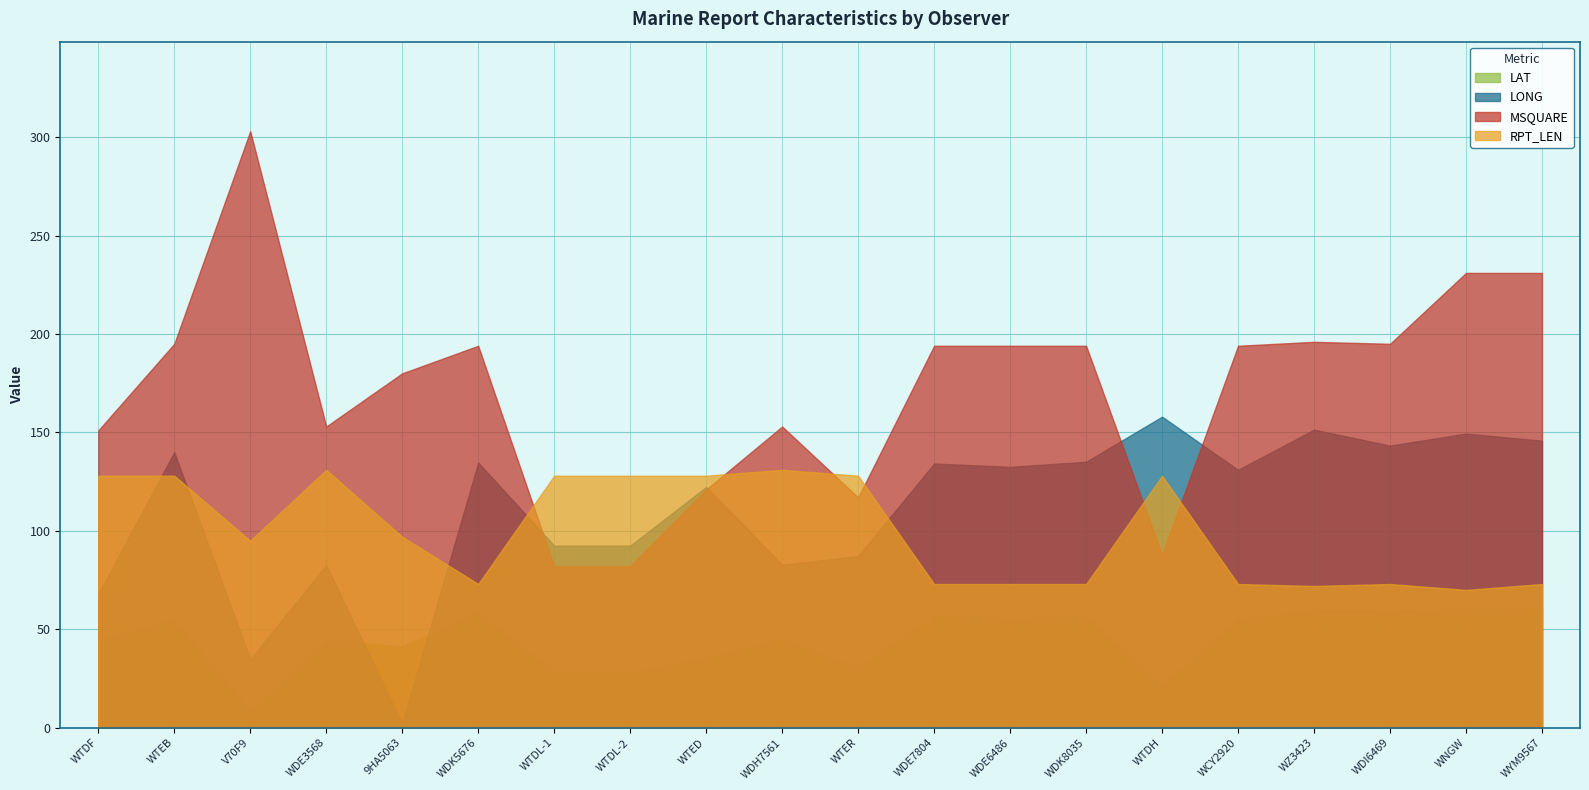

Which series has the largest total across all categories?

MSQUARE